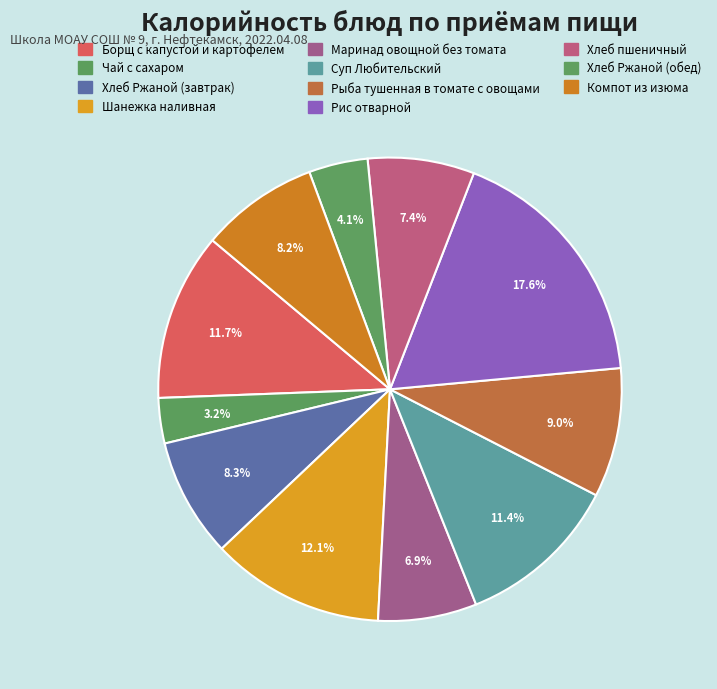

To the nearest percent, what percentage of the pie is Рыба тушенная в томате с овощами?

9%